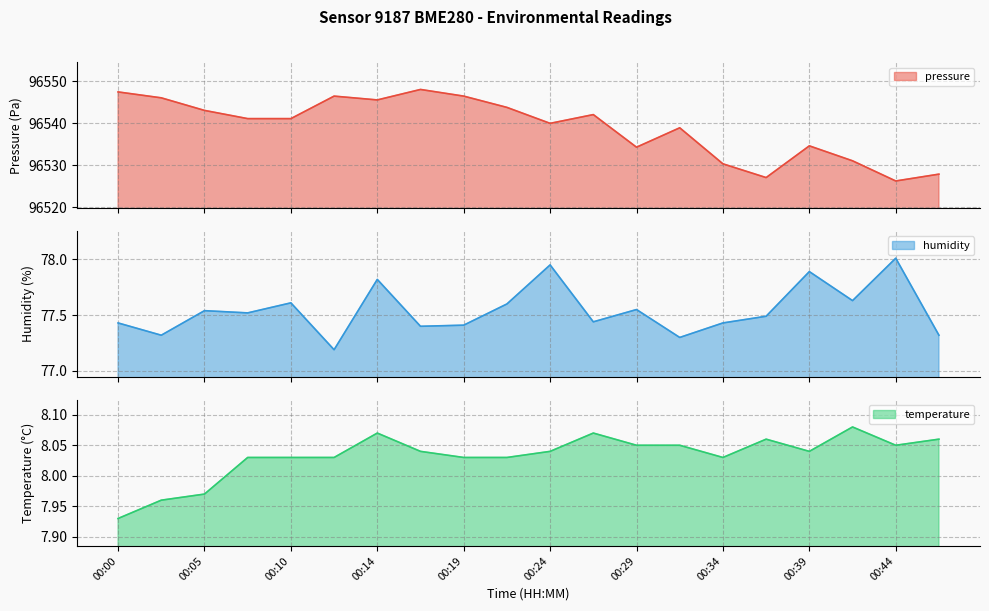

Is it true that pressure equals 23309.8 at 00:17?

False